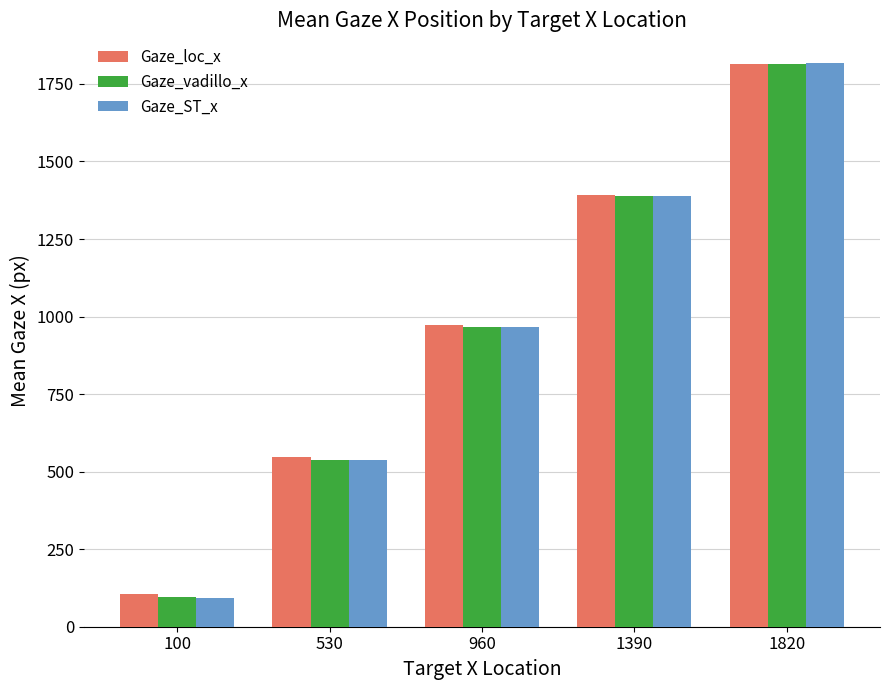

At which category is the sum across all series the highest?

1820